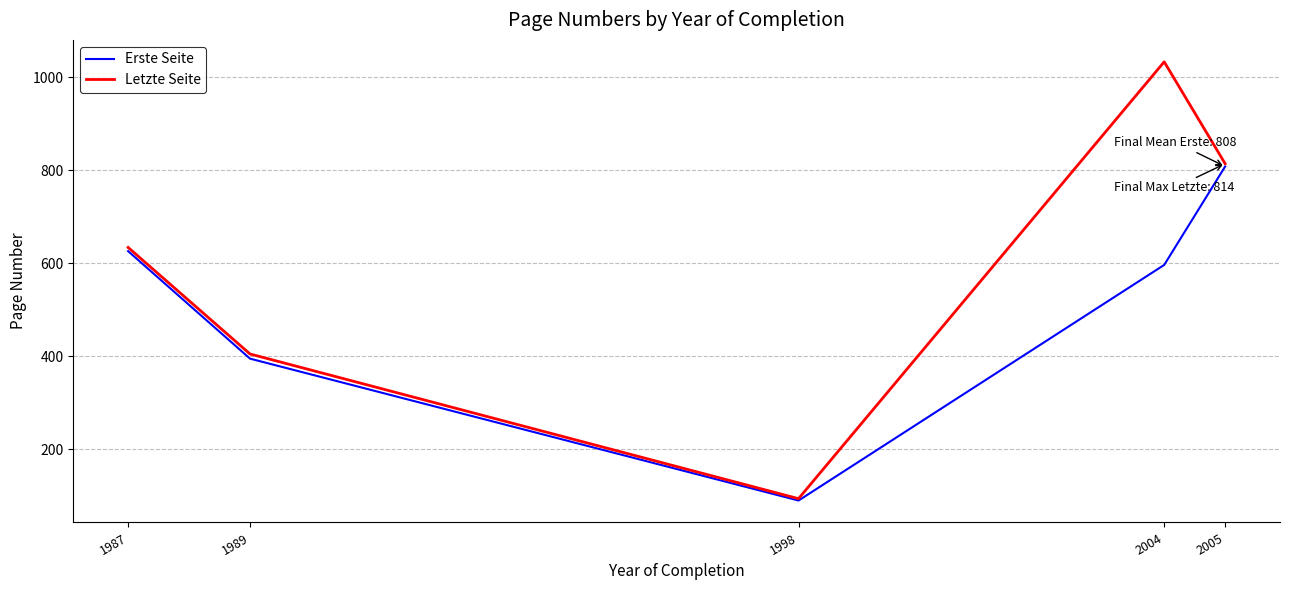

Reading right to left, what are all the values shown in this chart?

Erste Seite: 2005=808.0	2004=596.4	1998=90.0	1989=395.0	1987=626.0
Letzte Seite: 2005=814.0	2004=1033.0	1998=94.0	1989=405.0	1987=634.0